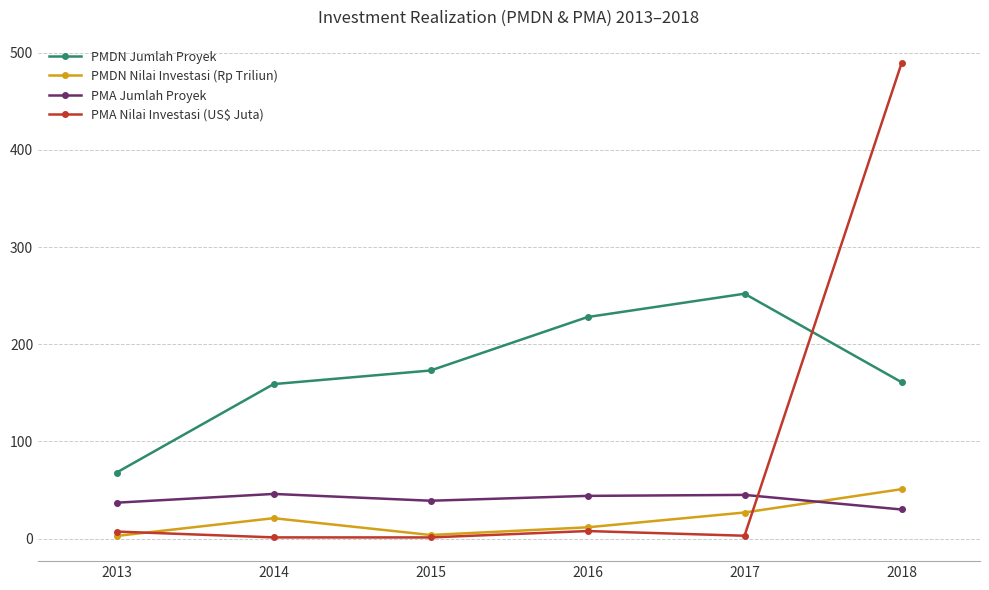

How many data points in PMDN Nilai Investasi (Rp Triliun) are above 21?

3